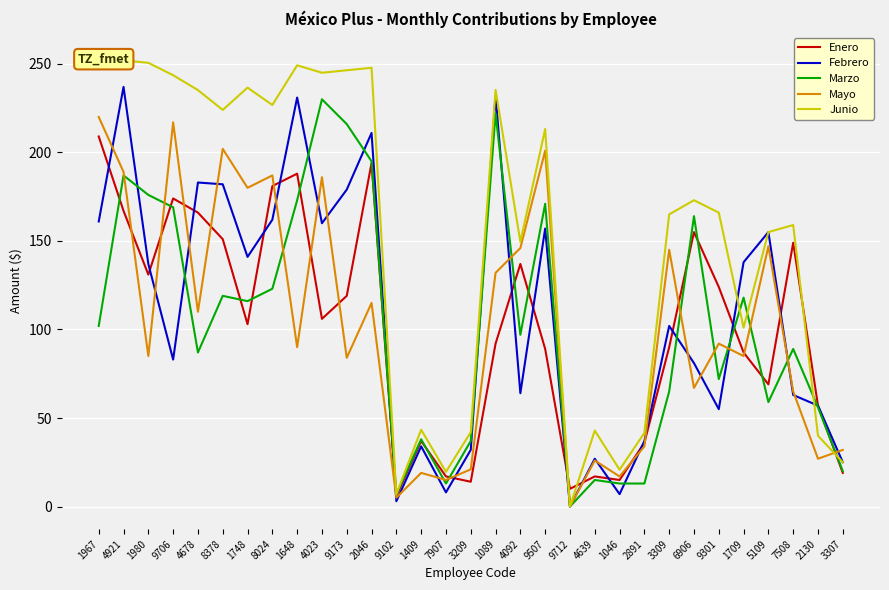

Reading left to right, extract all data points from this chart.

Enero: 209.0	167.0	131.0	174.0	166.0	151.0	103.0	181.0	188.0	106.0	119.0	194.0	6.0	37.0	17.0	14.0	92.0	137.0	89.0	10.0	17.0	15.0	36.0	90.0	155.0	124.0	87.0	69.0	149.0	57.0	19.0
Febrero: 161.0	237.0	137.0	83.0	183.0	182.0	141.0	162.0	231.0	160.0	179.0	211.0	3.0	34.0	8.0	32.0	232.0	64.0	157.0	0.0	27.0	7.0	37.0	102.0	81.0	55.0	138.0	155.0	63.0	57.0	25.0
Marzo: 102.0	187.0	176.0	169.0	87.0	119.0	116.0	123.0	173.0	230.0	216.0	195.0	7.0	38.0	13.0	37.0	222.0	97.0	171.0	0.0	15.0	13.0	13.0	65.0	164.0	72.0	118.0	59.0	89.0	56.0	20.0
Mayo: 220.0	189.0	85.0	217.0	110.0	202.0	180.0	187.0	90.0	186.0	84.0	115.0	5.0	19.0	15.0	21.0	132.0	146.0	201.0	0.0	26.0	17.0	34.0	145.0	67.0	92.0	85.0	147.0	65.0	27.0	32.0
Junio: 254.8	252.0	250.6	243.6	235.2	224.0	236.6	226.8	249.2	245.0	246.4	247.8	7.0	43.4	19.6	42.0	235.3	149.5	213.2	0.0	42.9	20.8	41.6	165.0	173.0	166.0	101.0	155.0	159.0	40.0	25.0